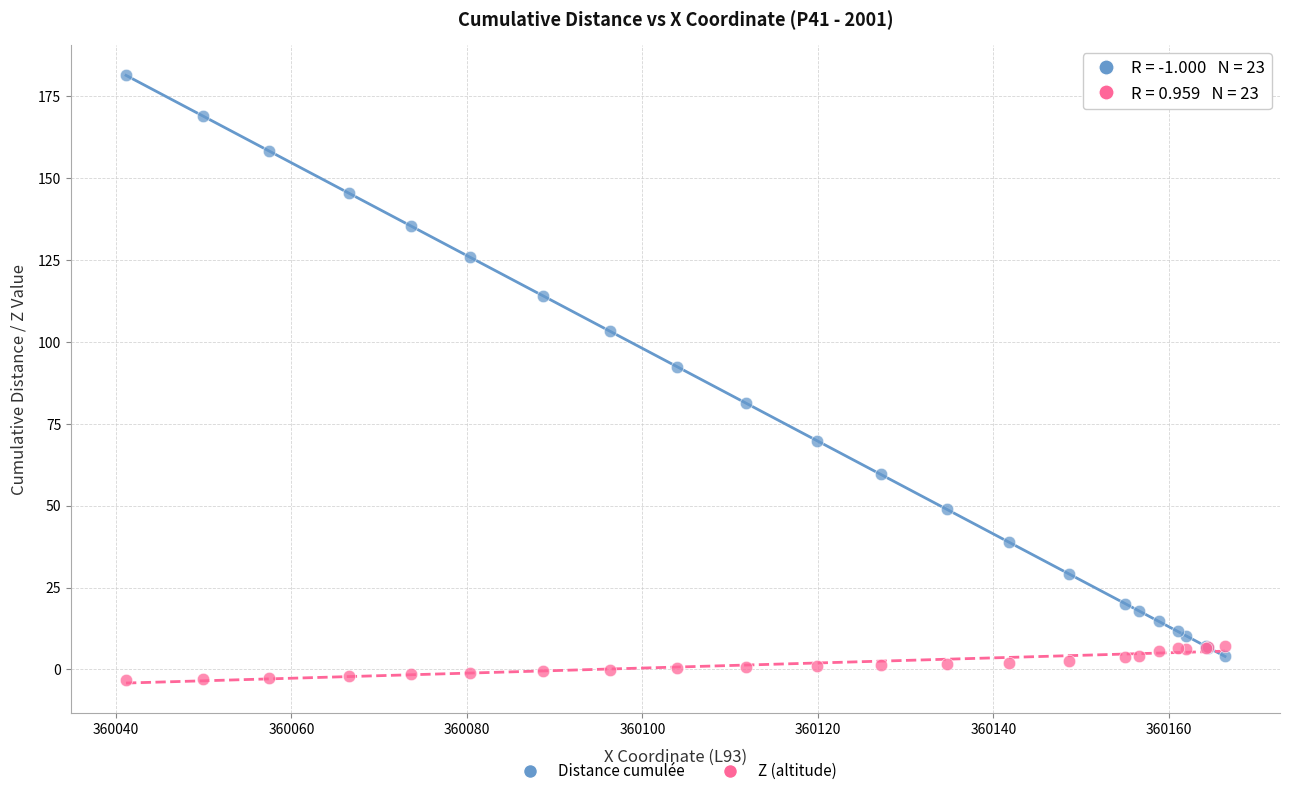

Which series has the widest spread of Y values?

Distance cumulée